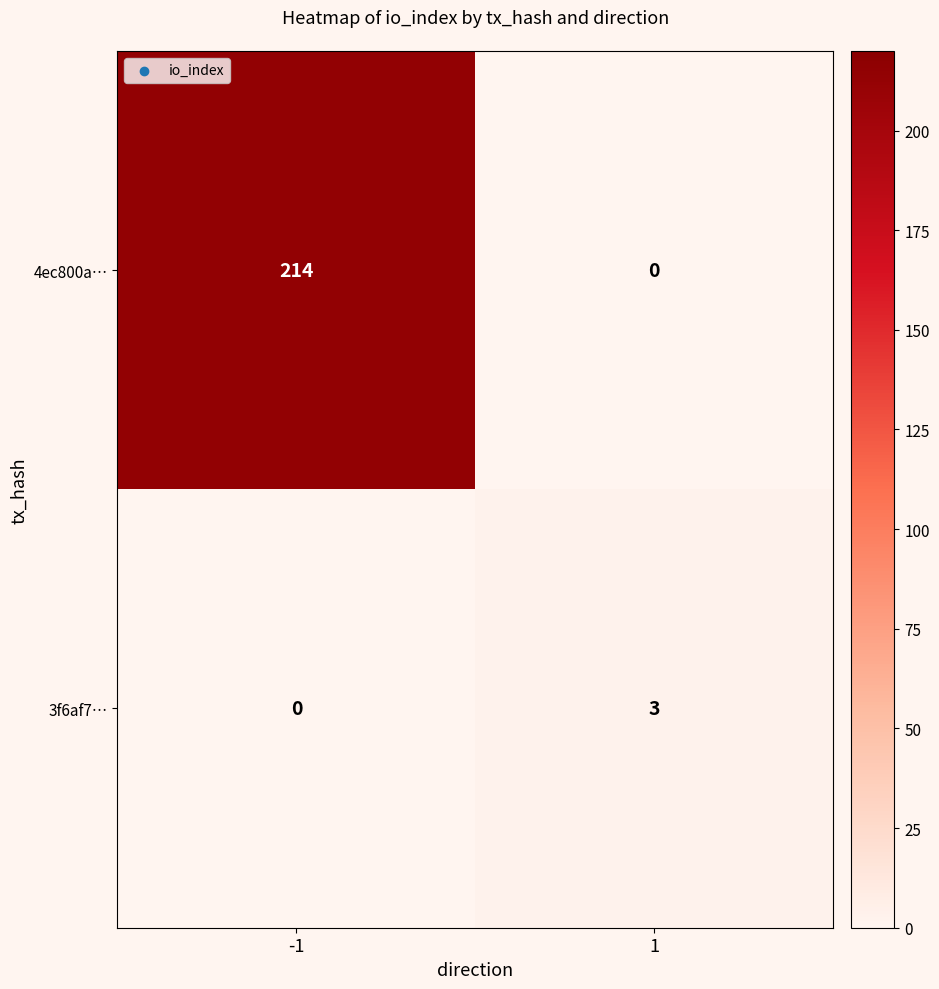

What is the greatest value displayed?

214